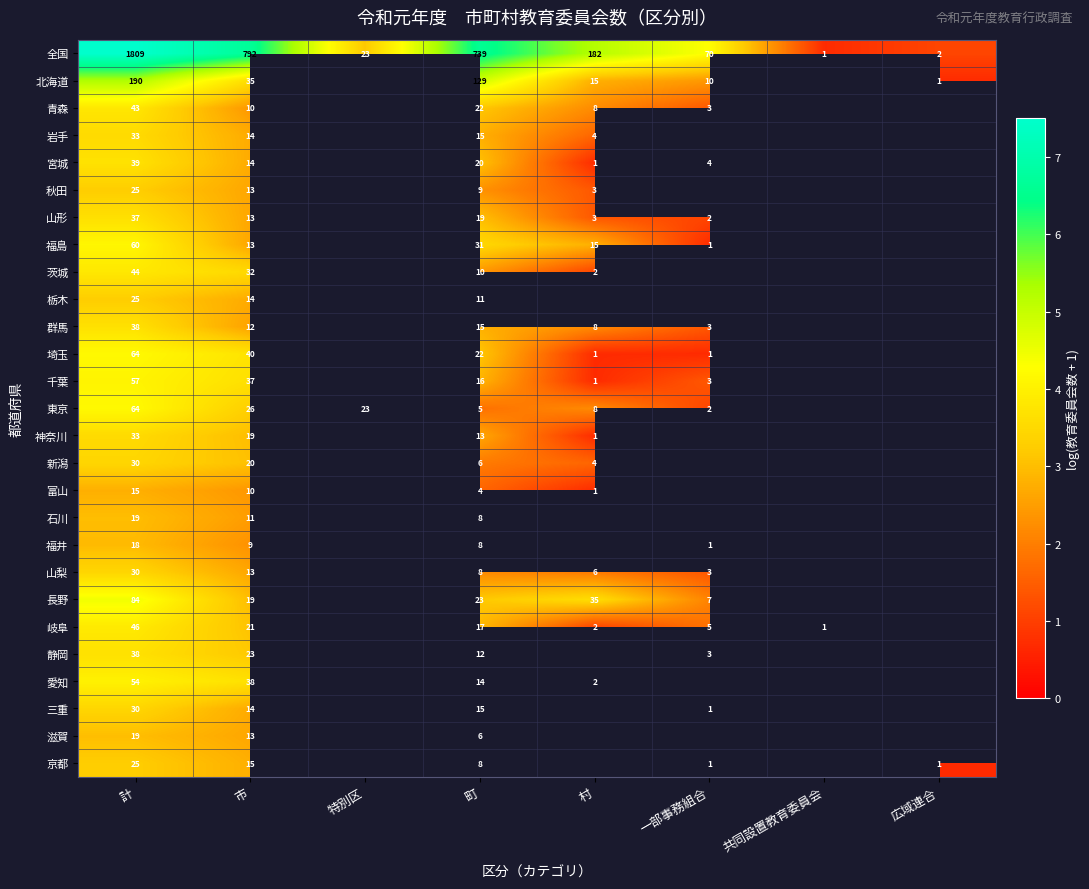

The 青森 series shows 2.4 at 市. True or false?

True